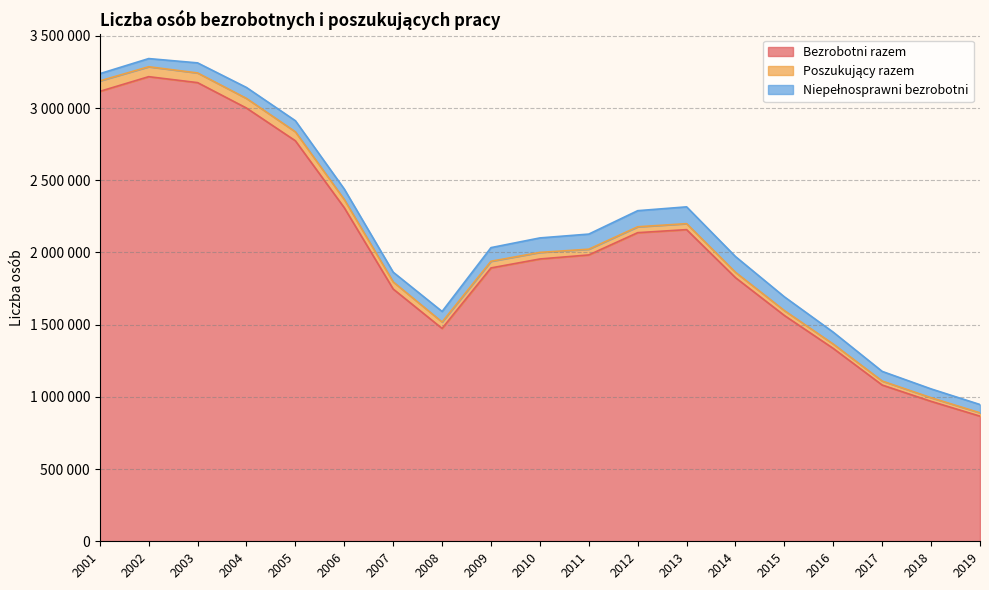

At 2001, list the series in order from smallest to largest.

Niepełnosprawni bezrobotni, Poszukujący razem, Bezrobotni razem